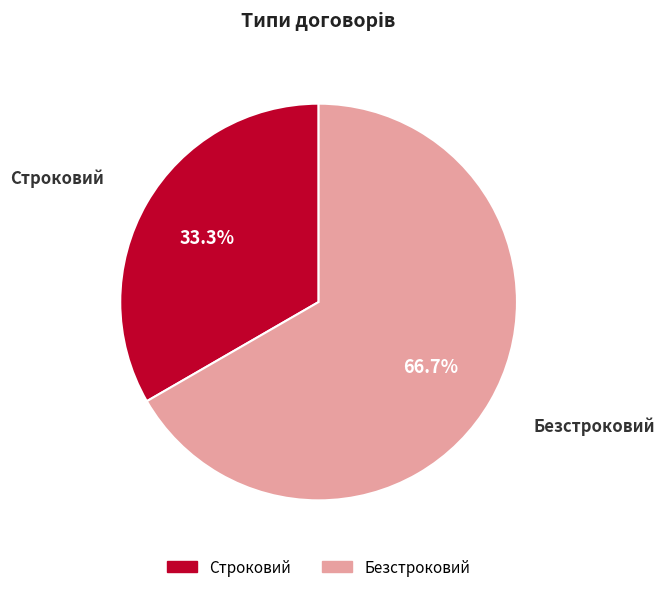

How many slices are in this pie chart?

2